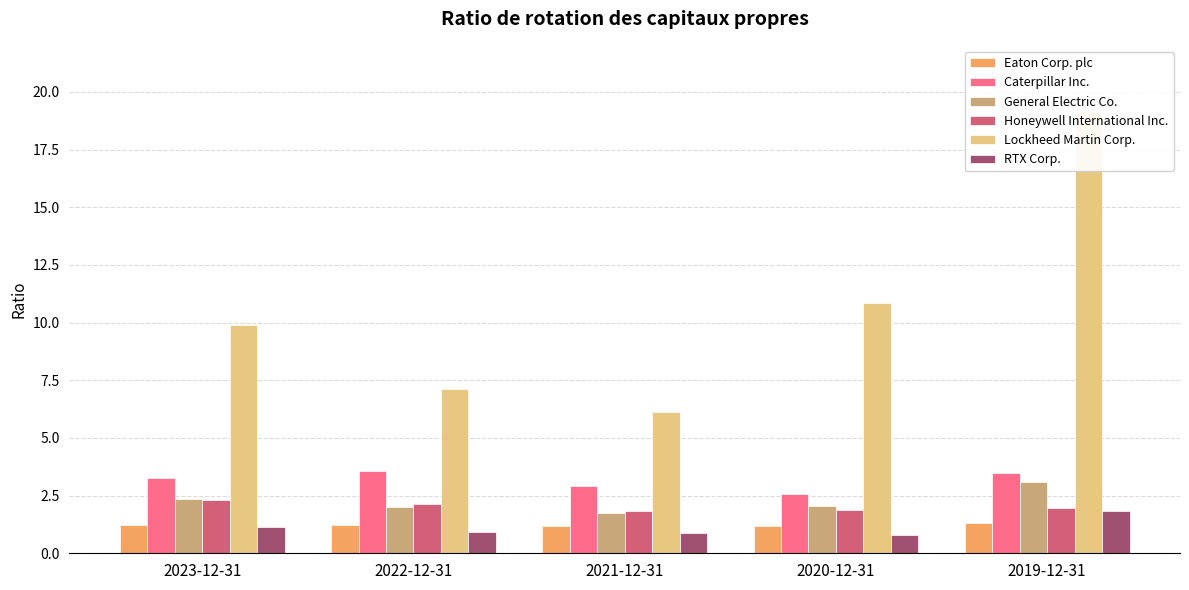

Reading left to right, list all the values displayed in this chart.

Eaton Corp. plc: 1.2	1.2	1.2	1.2	1.3
Caterpillar Inc.: 3.3	3.6	2.9	2.5	3.5
General Electric Co.: 2.4	2.0	1.8	2.0	3.1
Honeywell International Inc.: 2.3	2.1	1.9	1.9	2.0
Lockheed Martin Corp.: 9.9	7.1	6.1	10.9	19.1
RTX Corp.: 1.1	0.9	0.9	0.8	1.8